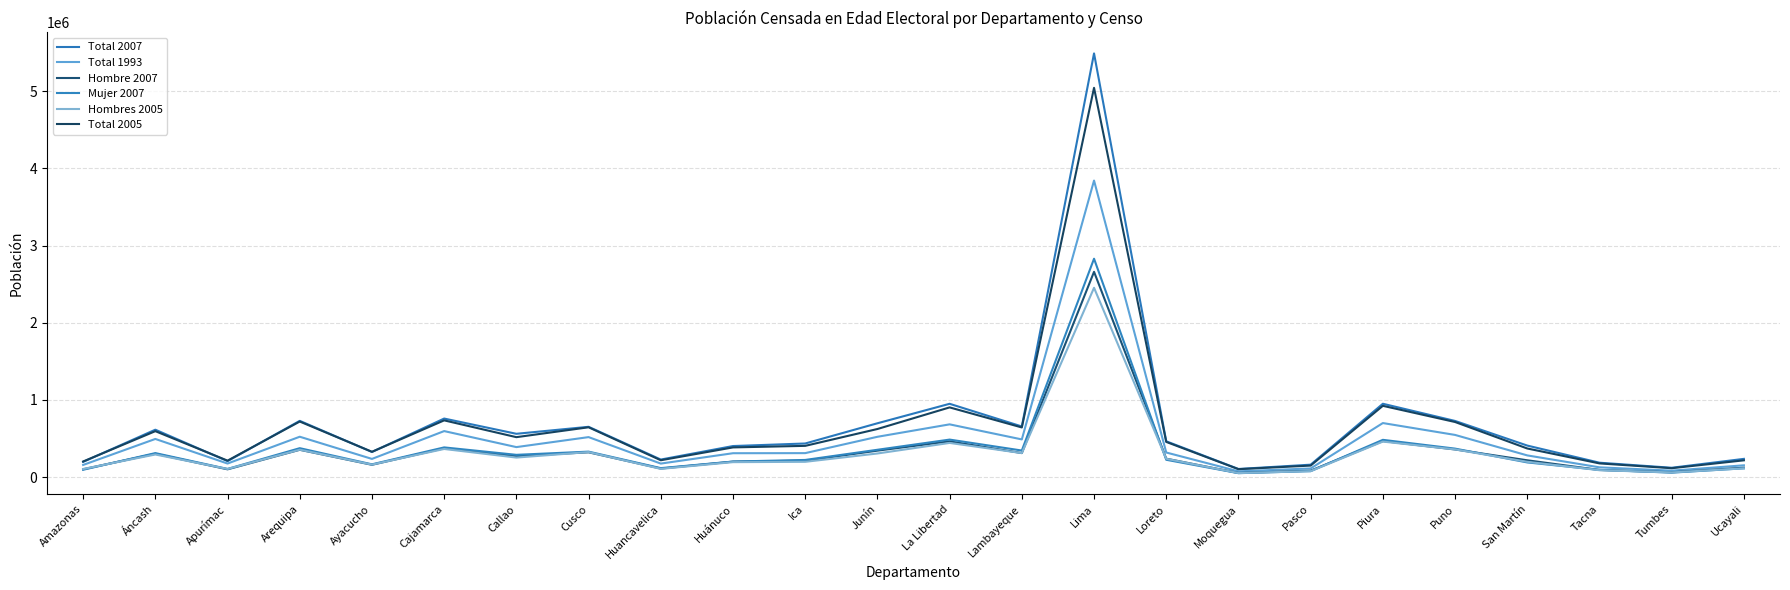

True or false: Hombre 2007 and Total 2007 cross at least once.

False